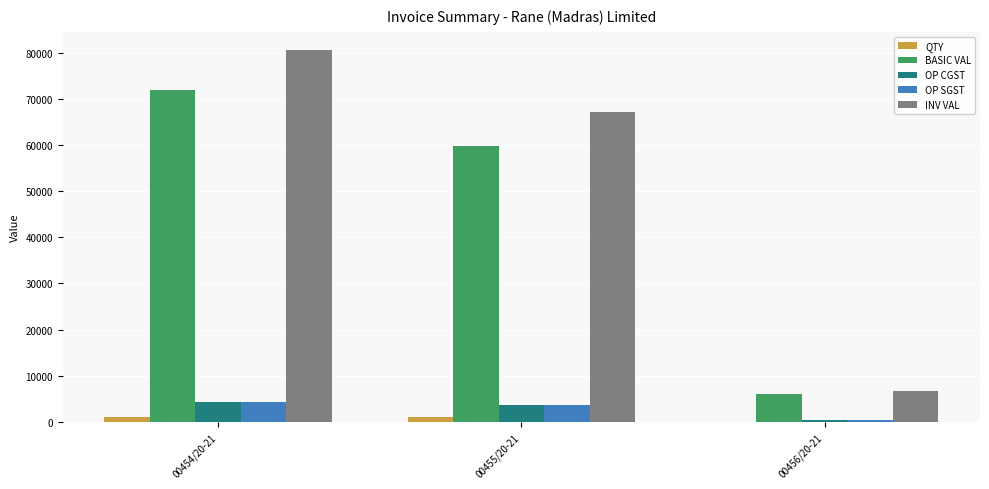

How many groups of bars are there?

3